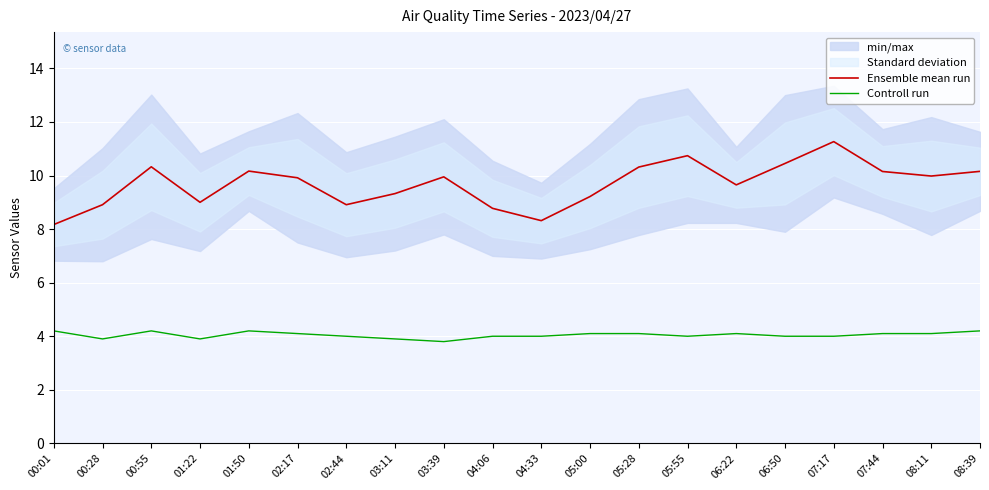

What is the spread (max minus min) of values at 01:50?

6.0